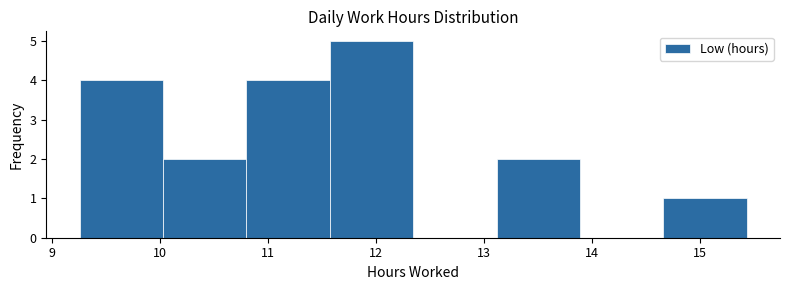

What is the height of the bar covering 10.0 to 10.8 on the x-axis? Neither the bar edges nor the heights are printed on the chart, so give them approximately, as read against the axes.

2